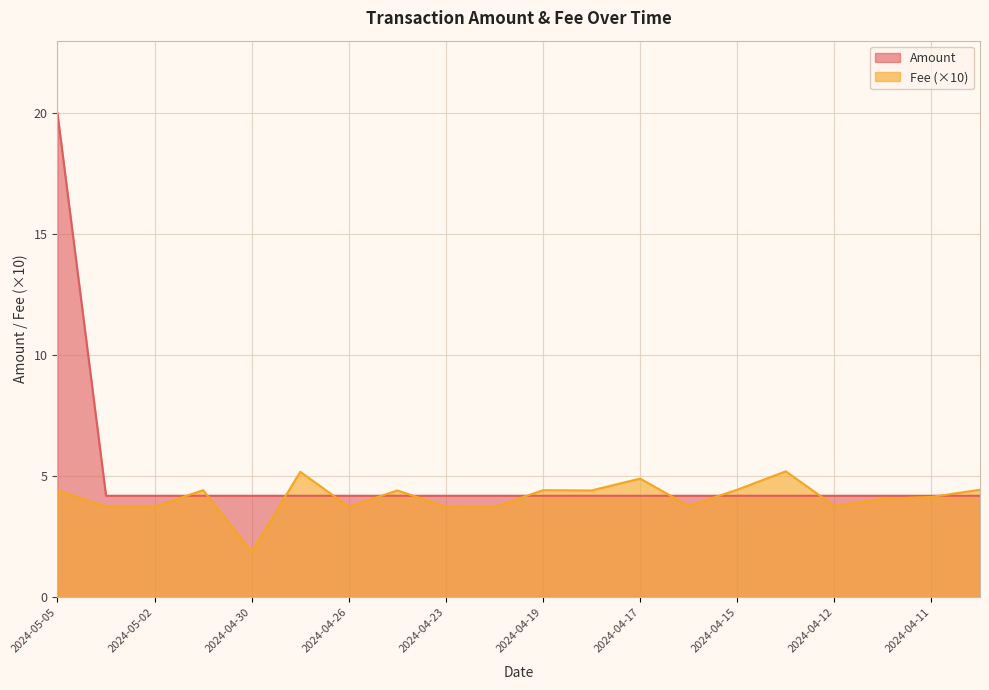

How many lines are shown in the chart?

2